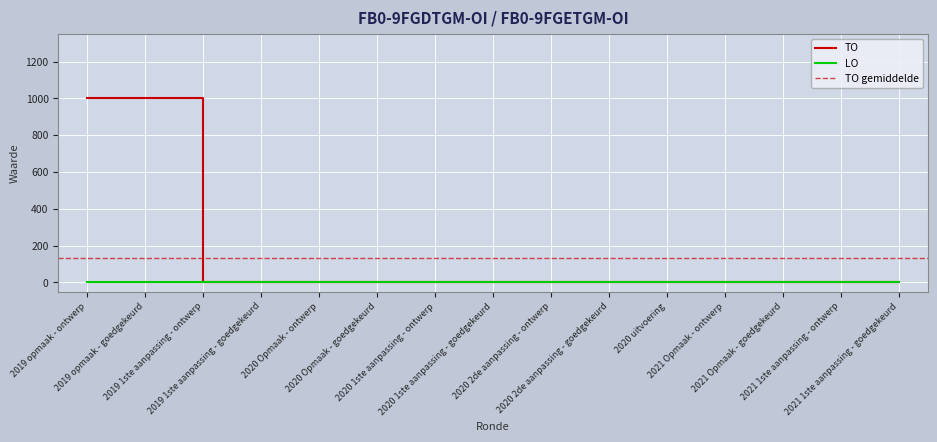

Reading left to right, extract all data points from this chart.

1000	1000	0	0	0	0	0	0	0	0	0	0	0	0	0